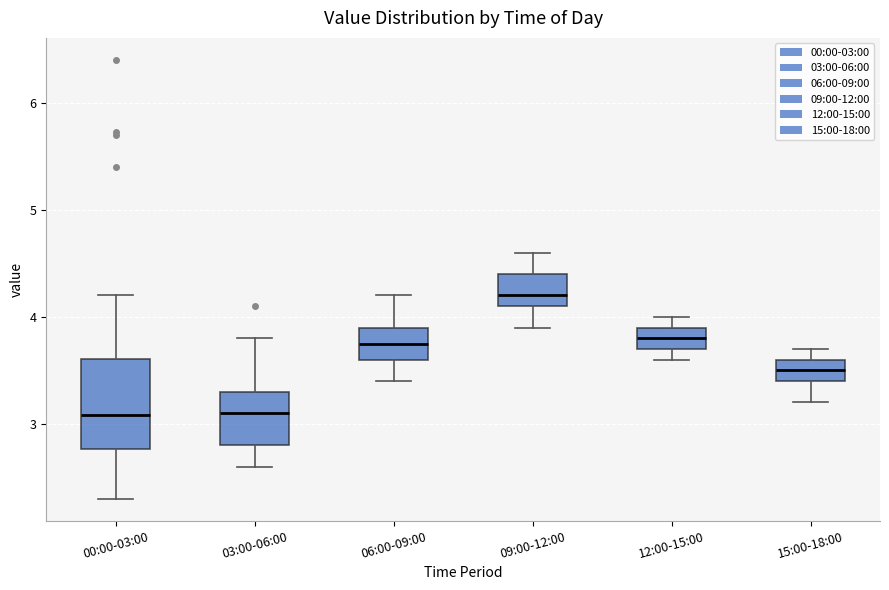

Reading left to right, transcribe this box plot: for each box, give where its median line is, the range the box spans, and where its two whiskers end, as read against the y-axis. The values are not printed on the chart, so give them approximately, as read against the axis.

00:00-03:00: median 3.1, box 2.8 to 3.6, whiskers 2.3 to 4.2
03:00-06:00: median 3.1, box 2.8 to 3.3, whiskers 2.6 to 3.8
06:00-09:00: median 3.8, box 3.6 to 3.9, whiskers 3.4 to 4.2
09:00-12:00: median 4.2, box 4.1 to 4.4, whiskers 3.9 to 4.6
12:00-15:00: median 3.8, box 3.7 to 3.9, whiskers 3.6 to 4.0
15:00-18:00: median 3.5, box 3.4 to 3.6, whiskers 3.2 to 3.7